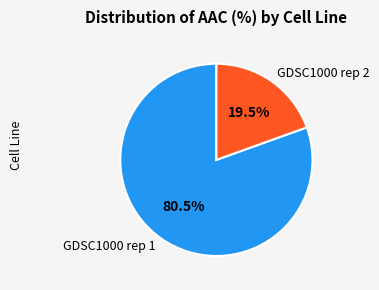

How much of the chart is everything except GDSC1000 rep 2?

80.5%